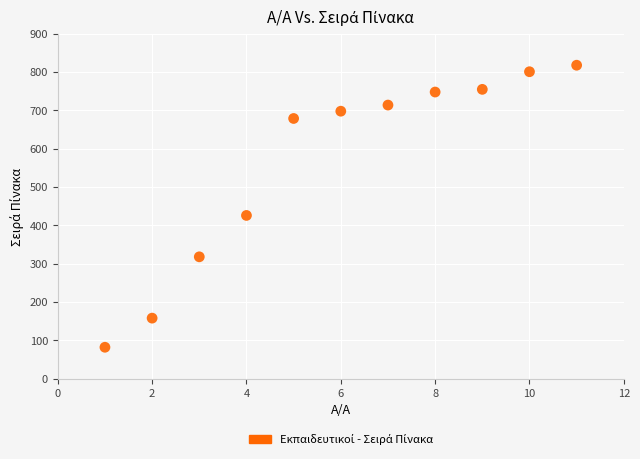

What is the range of Y values (max minus min)?

736